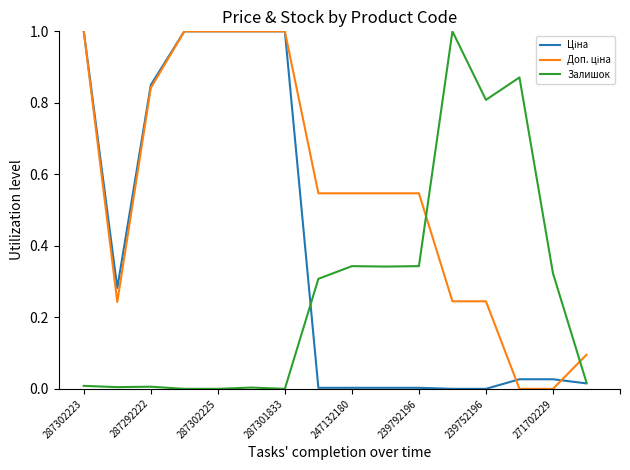

What is the maximum value shown in the chart?

1.0